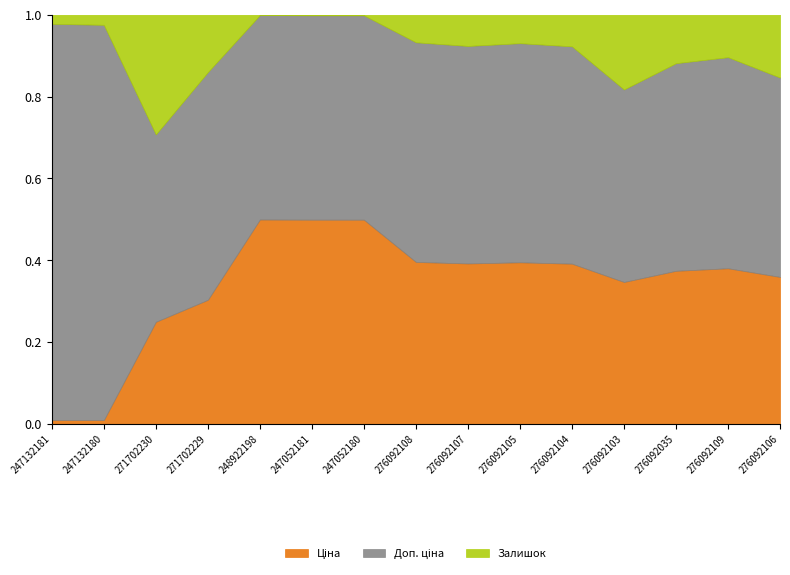

Where is the first local minimum for Залишок?

248922198